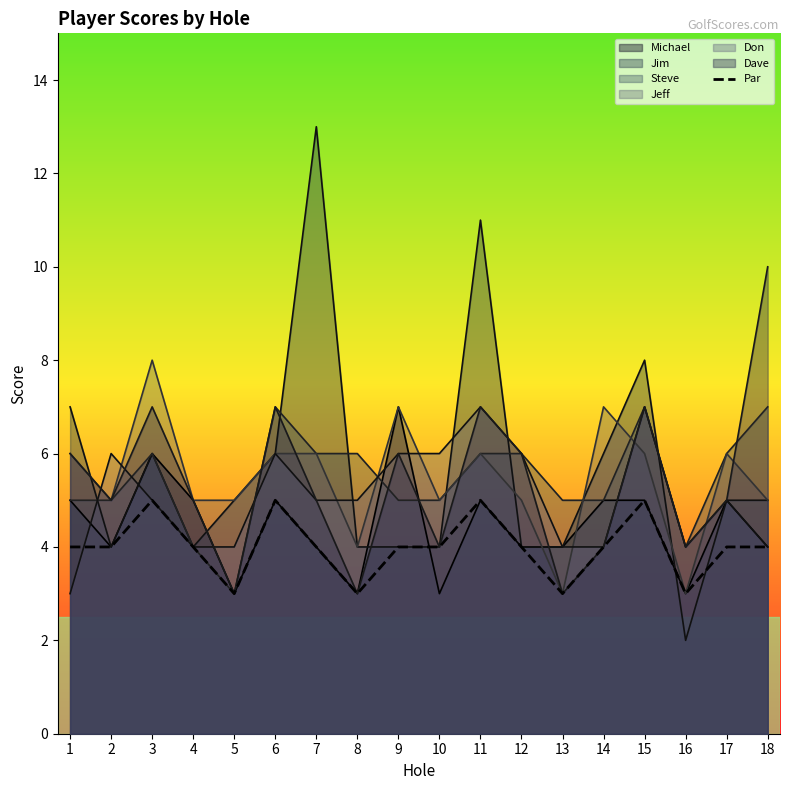

At which label is the value closest to 4?

1